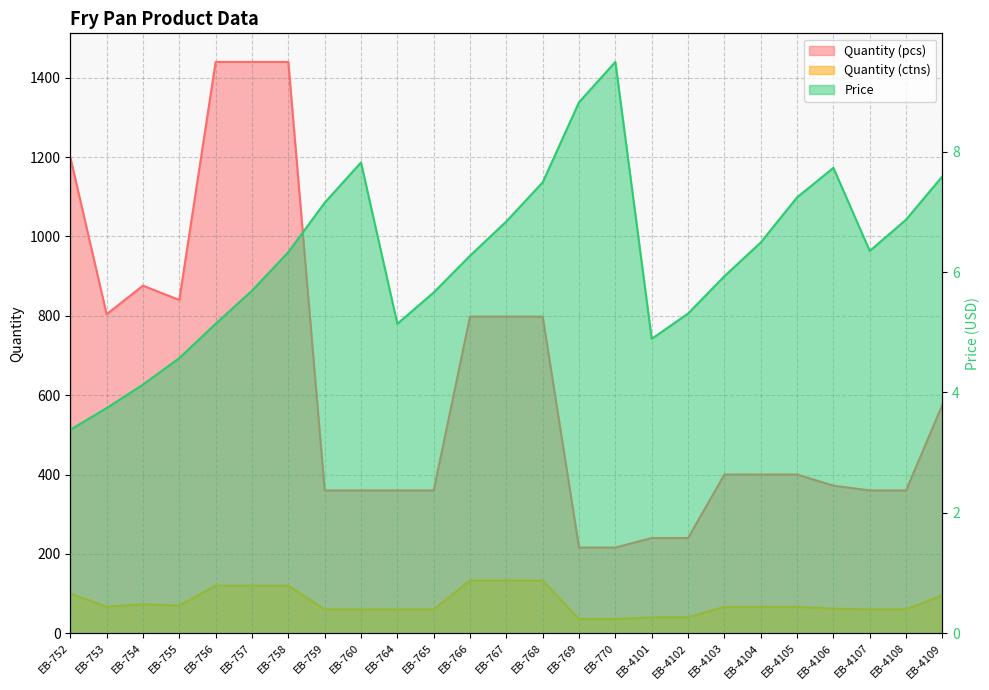

How many values in the Quantity (ctns) series are below 66?

11